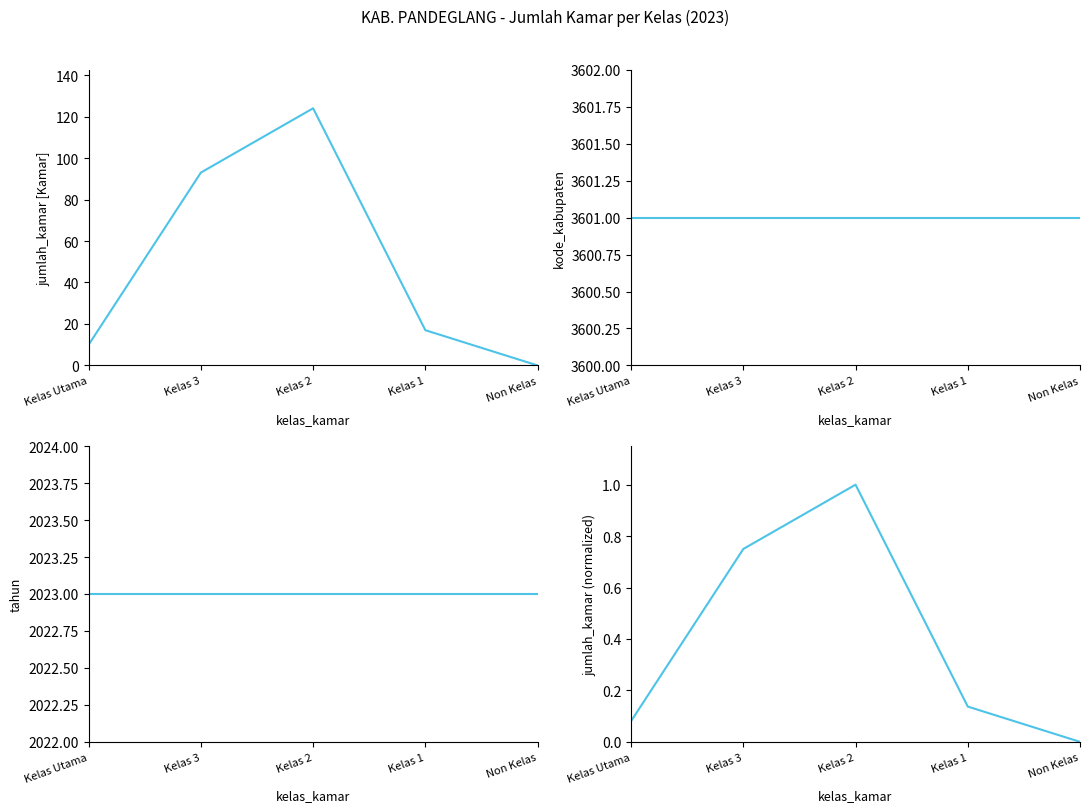

At how many categories does at least one series exceed 2748?

5